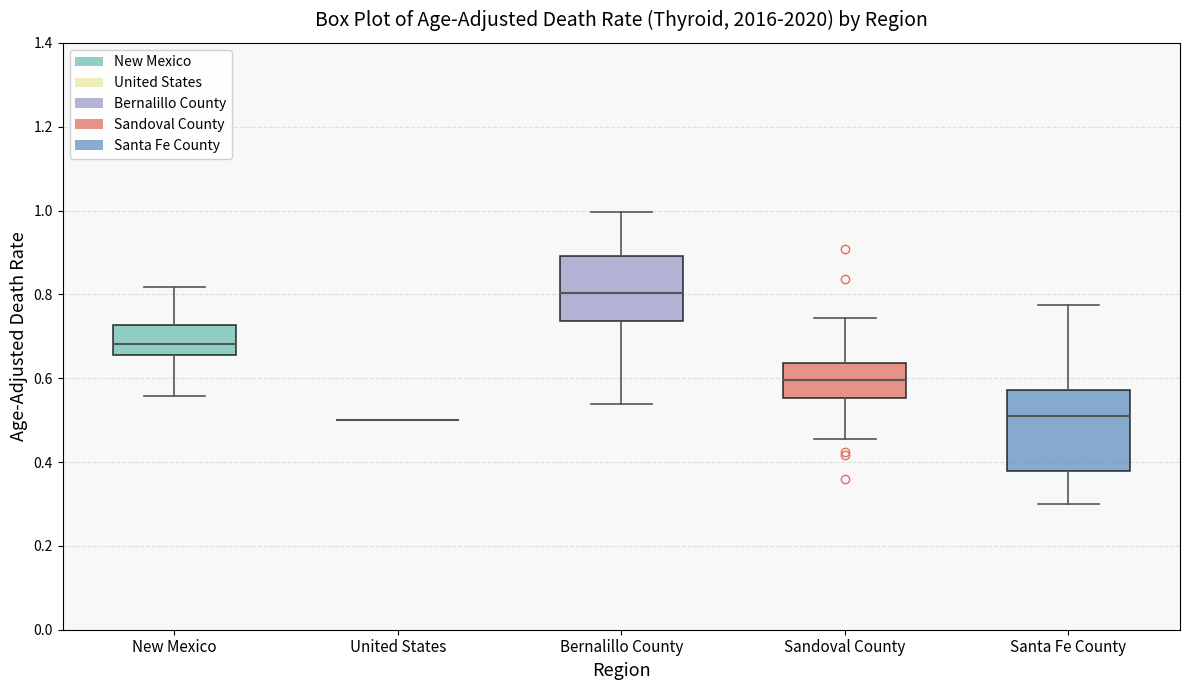

Comparing the boxes themselves (not the whiskers), which one is the tallest?

Santa Fe County